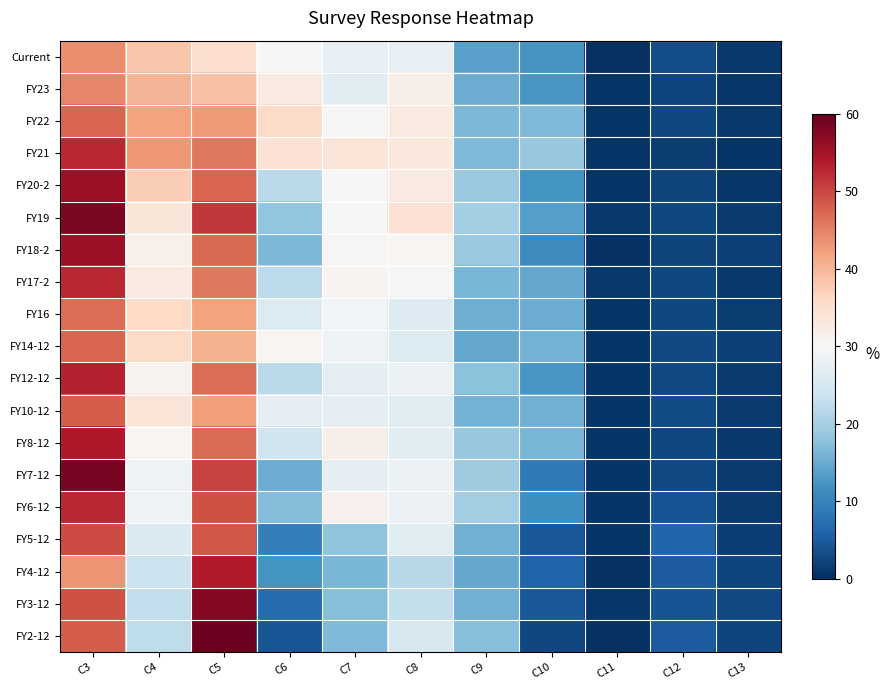

At which category is the sum across all series the highest?

C3